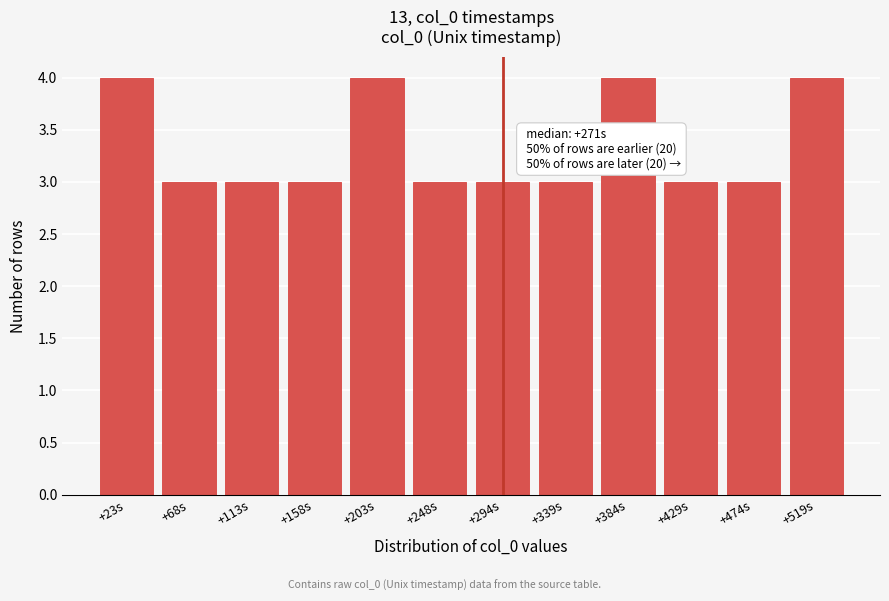

Reading left to right, list all the values displayed in this chart.

+23s=4	+68s=3	+113s=3	+158s=3	+203s=4	+248s=3	+294s=3	+339s=3	+384s=4	+429s=3	+474s=3	+519s=4